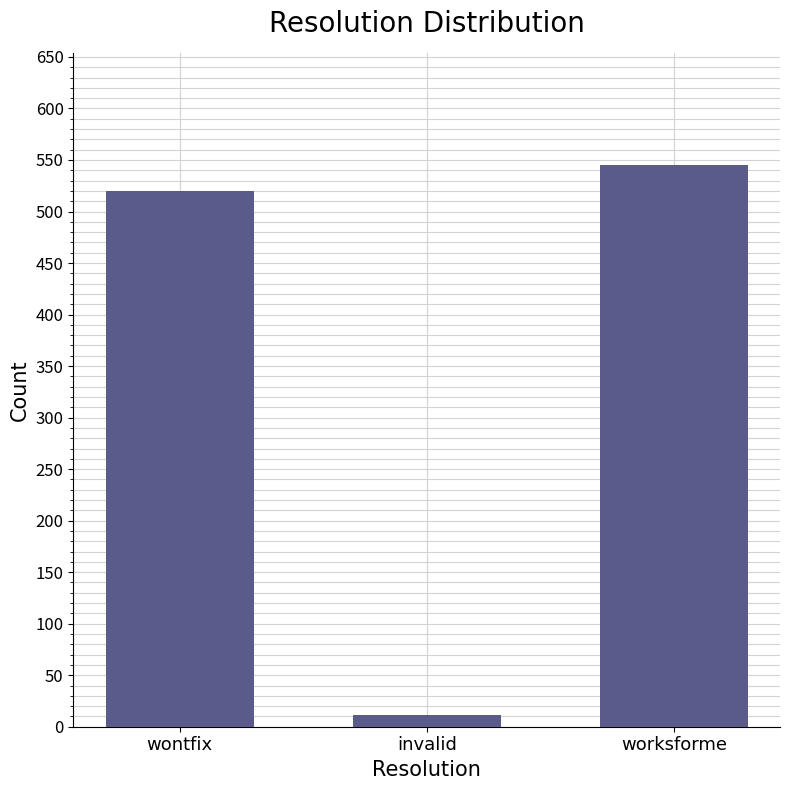

What is the approximate value at wontfix, to the nearest 100?

500